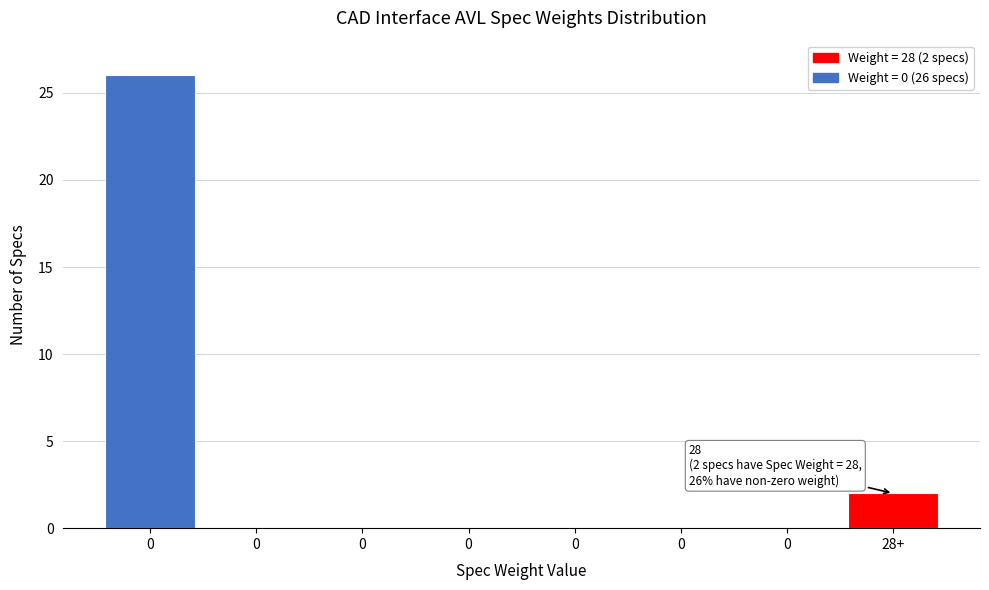

How many data points does each series have?

8